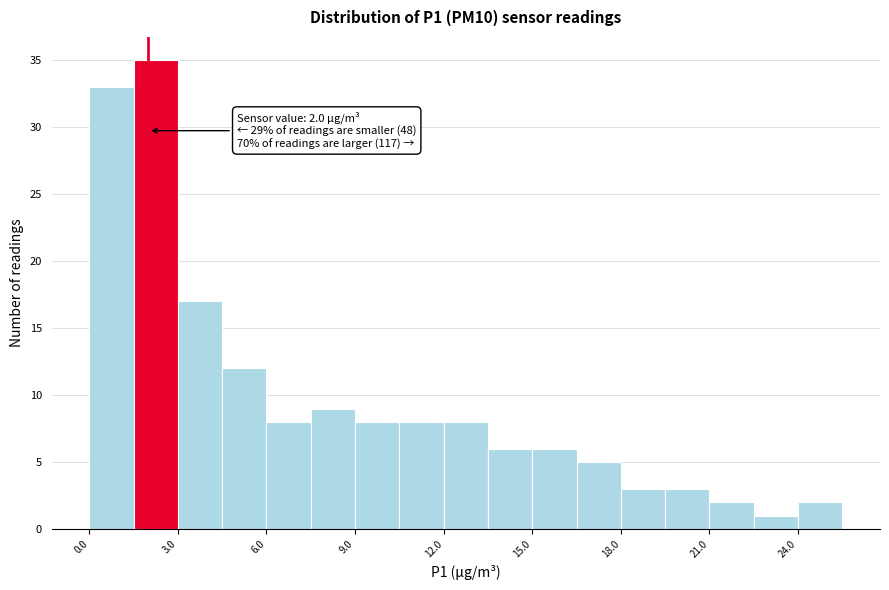

Around what value on the x-axis is the tallest bar? Give the approximate position of its centre, as read against the axis.

2.5